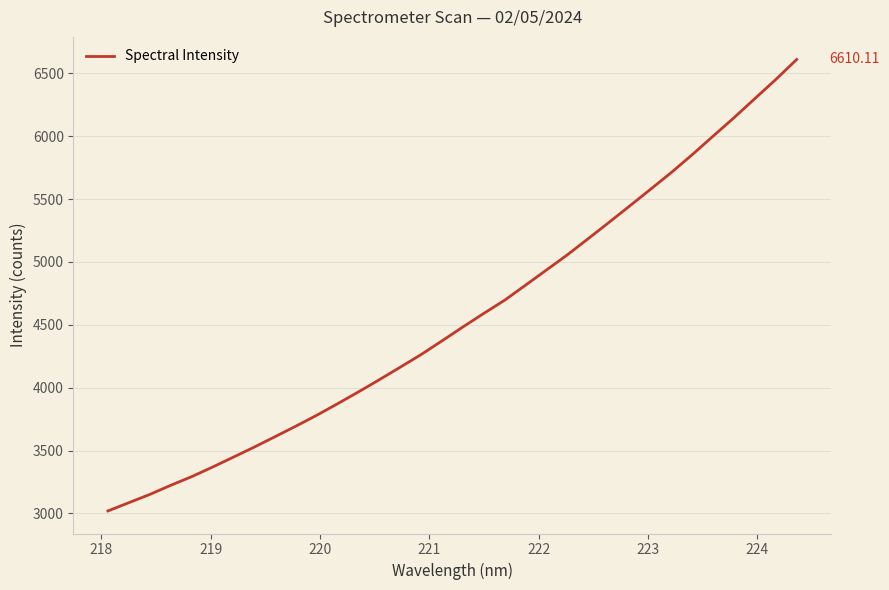

How many lines are shown in the chart?

1